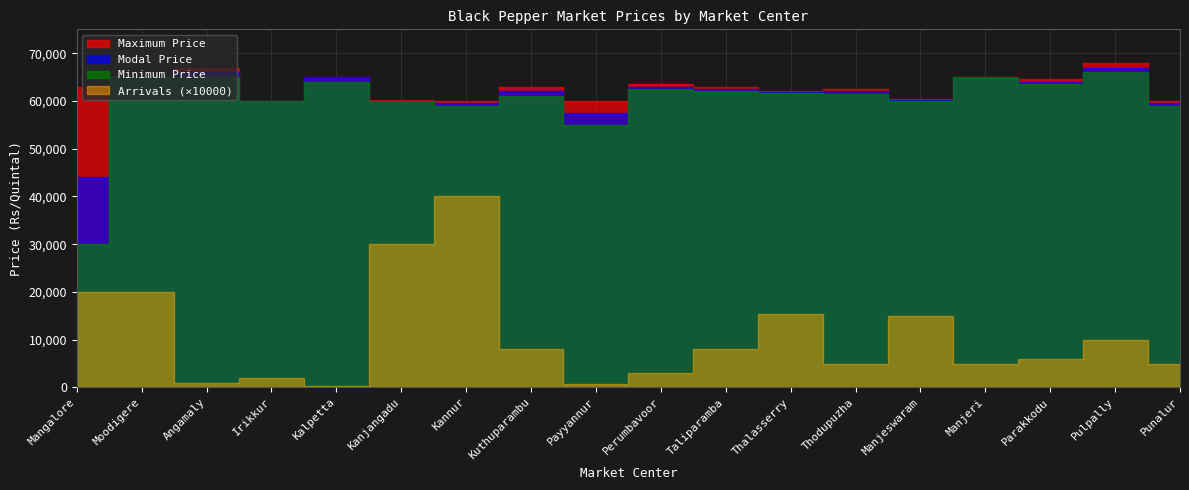

Reading right to left, what are all the values shown in this chart?

Minimum Price: 59000.0	66000.0	63500.0	64800.0	60000.0	61500.0	61600.0	62000.0	62500.0	55000.0	61000.0	59000.0	59900.0	64000.0	60000.0	65000.0	65000.0	30000.0
Modal Price: 59500.0	67000.0	64000.0	64900.0	60250.0	62000.0	61900.0	62500.0	63000.0	57500.0	62000.0	59500.0	60000.0	65000.0	60000.0	66000.0	65000.0	44000.0
Maximum Price: 60000.0	68000.0	64500.0	65000.0	60500.0	62500.0	62000.0	63000.0	63500.0	60000.0	63000.0	60000.0	60200.0	65000.0	60000.0	67000.0	65000.0	63000.0
Arrivals: 0.5	1.0	0.6	0.5	1.5	0.5	1.5	0.8	0.3	0.1	0.8	4.0	3.0	0.0	0.2	0.1	2.0	2.0